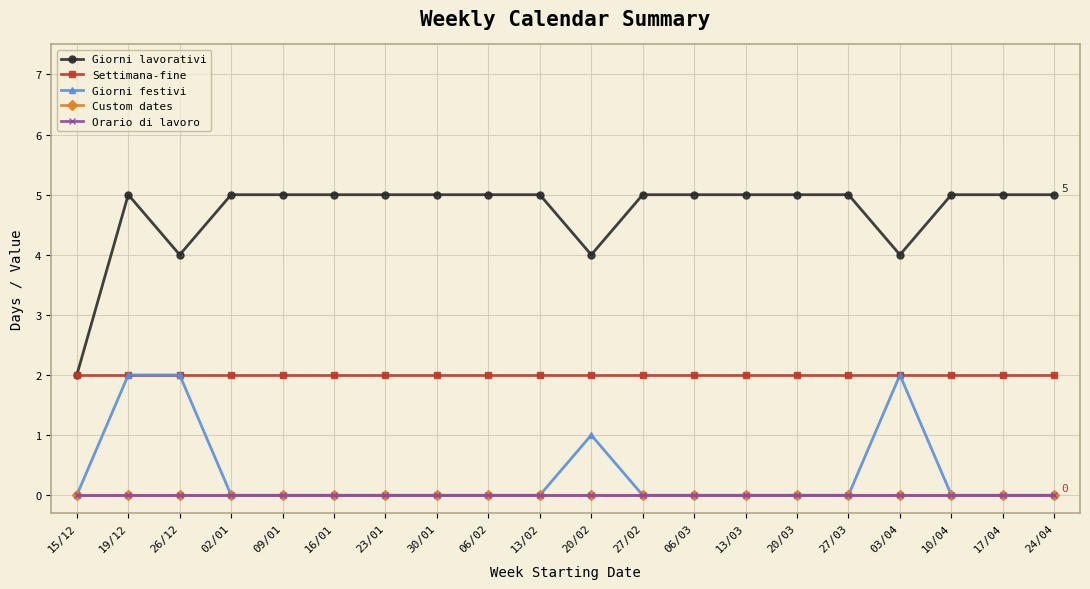

Is this an area chart (filled region under the line)?

No